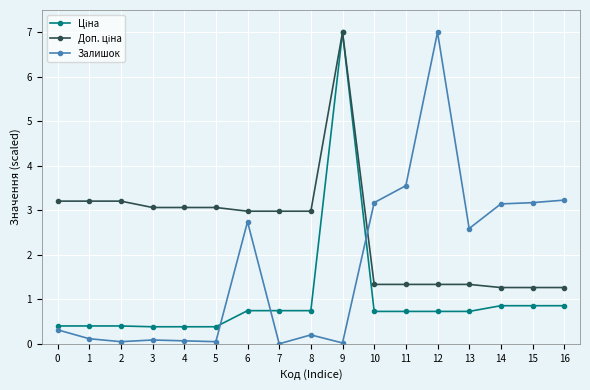

True or false: Залишок has more than 0 interior local peaks.

True